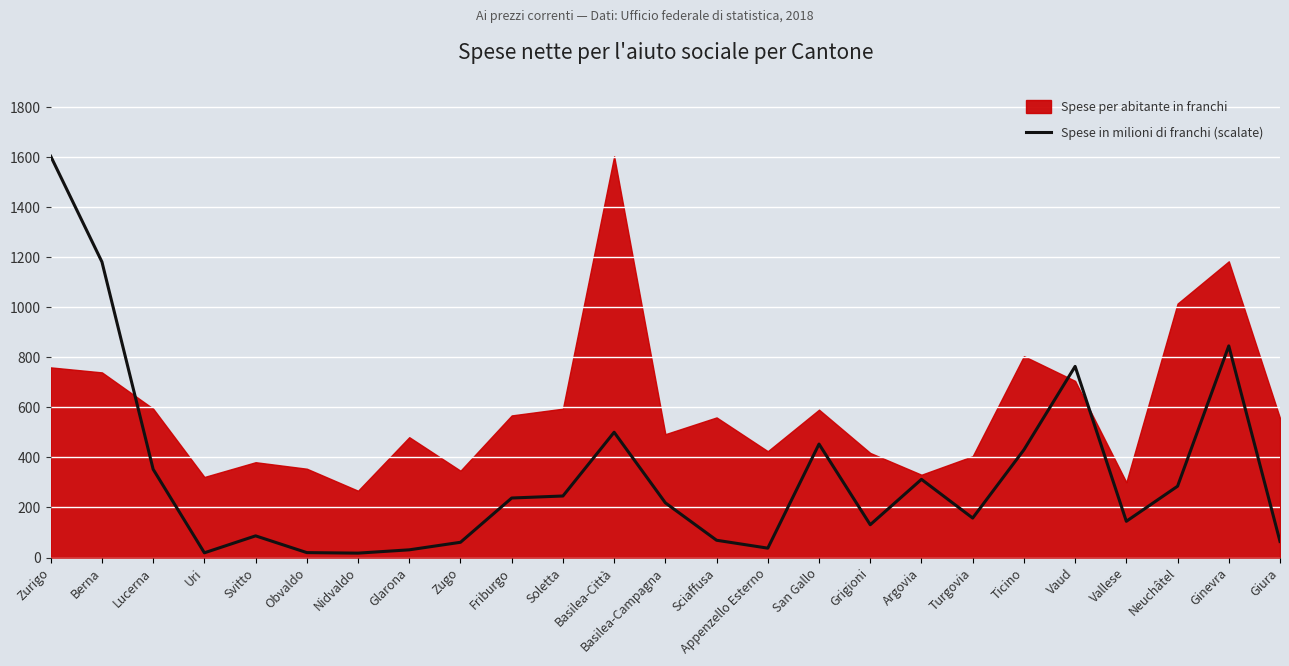

Count the number of categories in the chart.

25